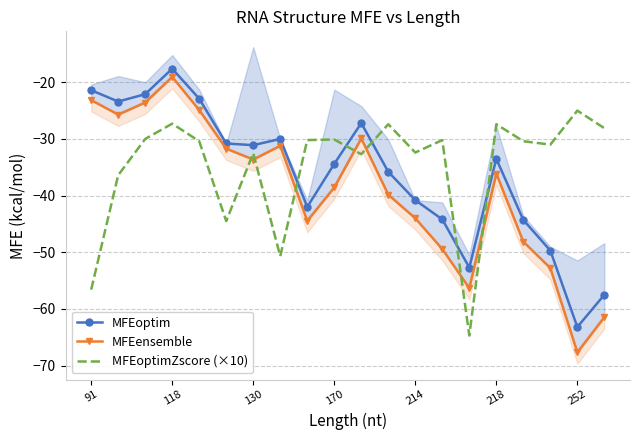

Count the number of categories in the chart.

20